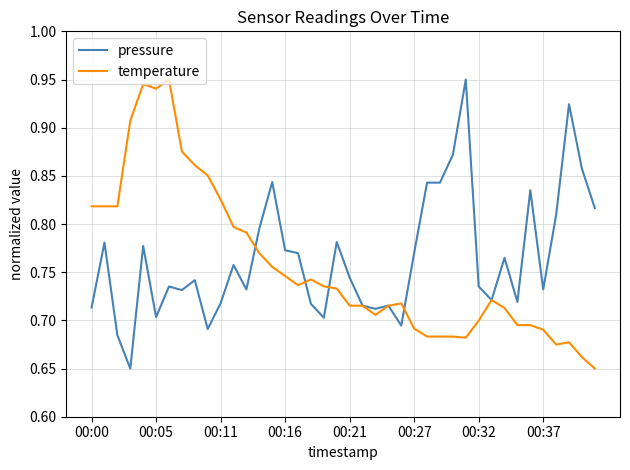

How many distinct data groups are displayed?

2